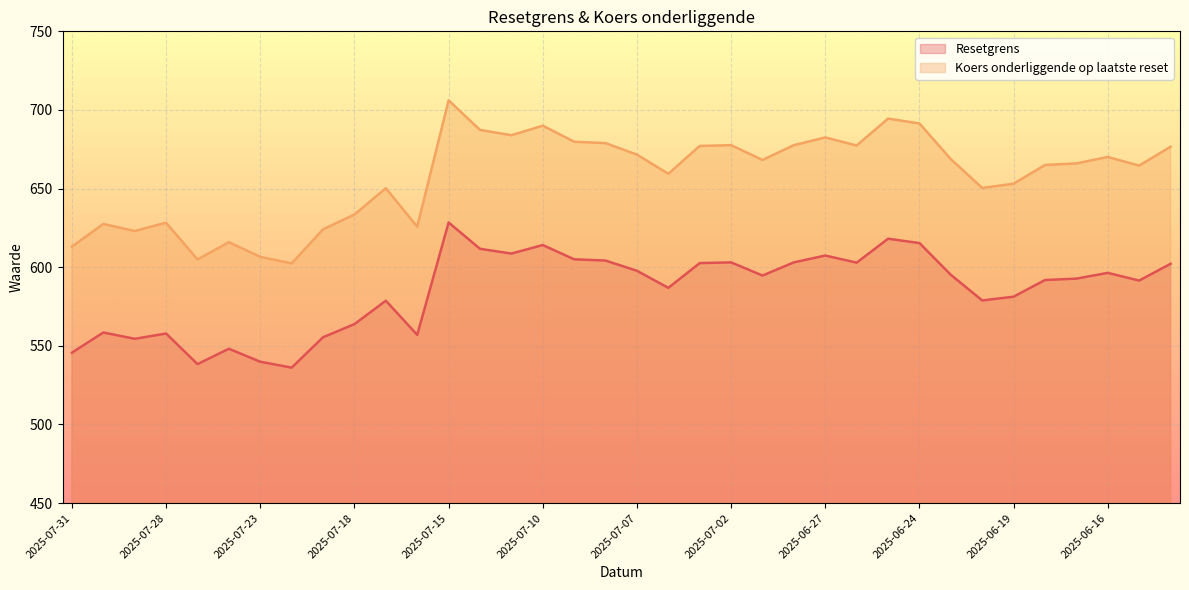

How many values in the Koers onderliggende op laatste reset series exceed 668?

18